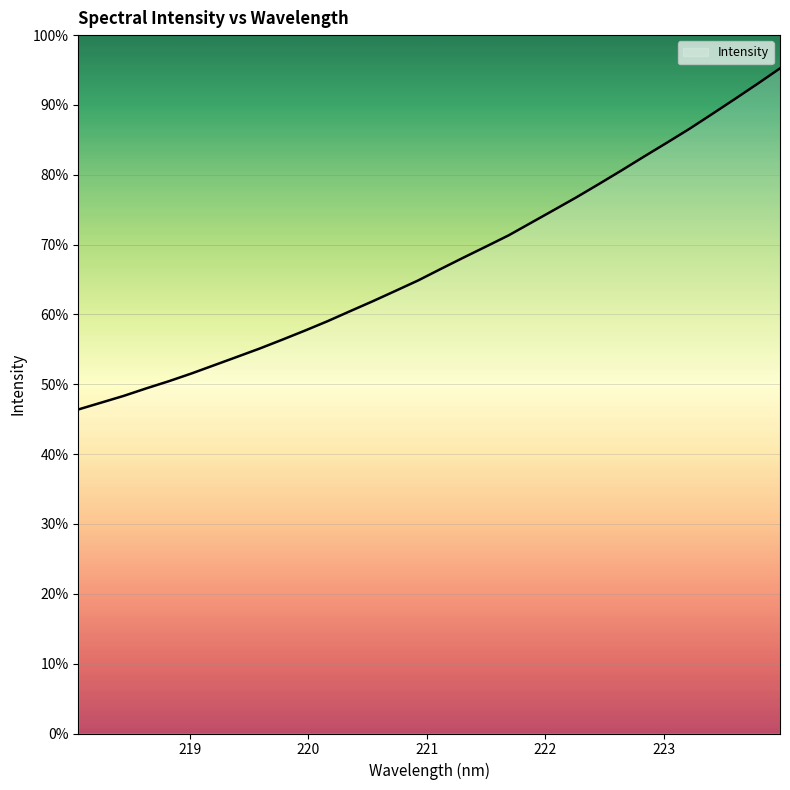

Does the chart display data point markers on the line(s)?

No